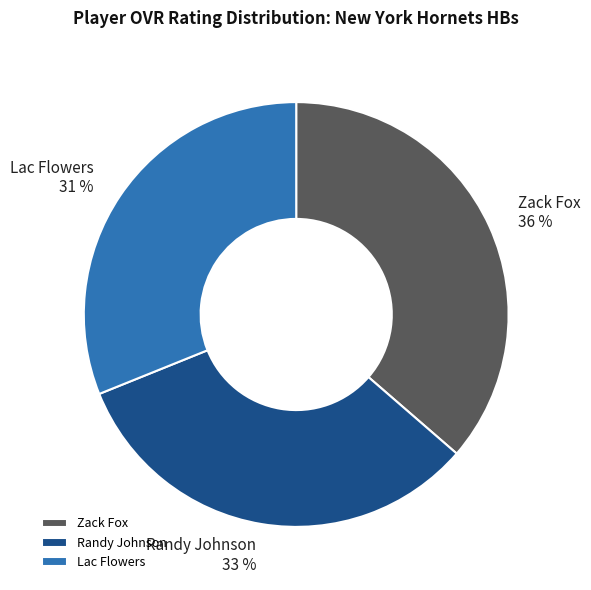

To the nearest percent, what is the difference between the largest and smallest slice percentages?

5%